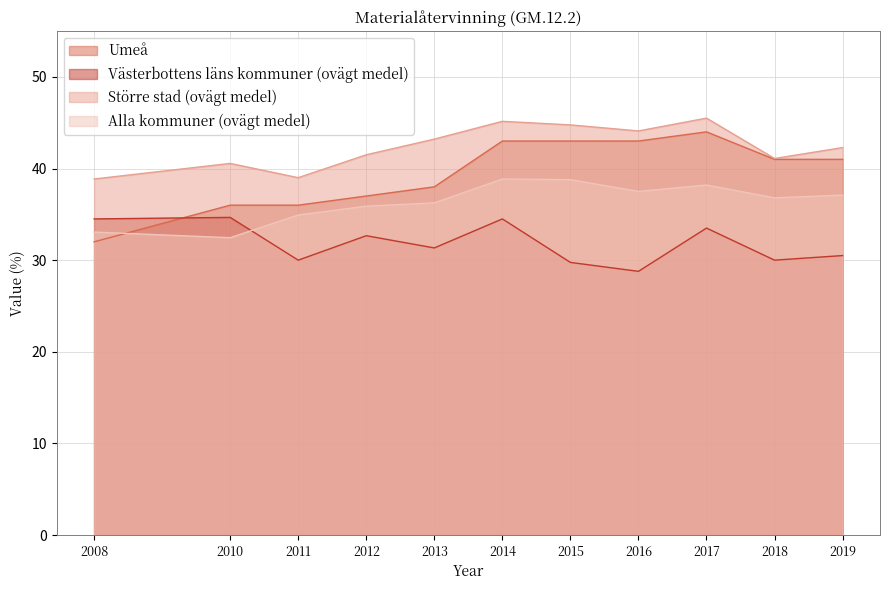

The Större stad (ovägt medel) series shows 41.1 at 2018. True or false?

True